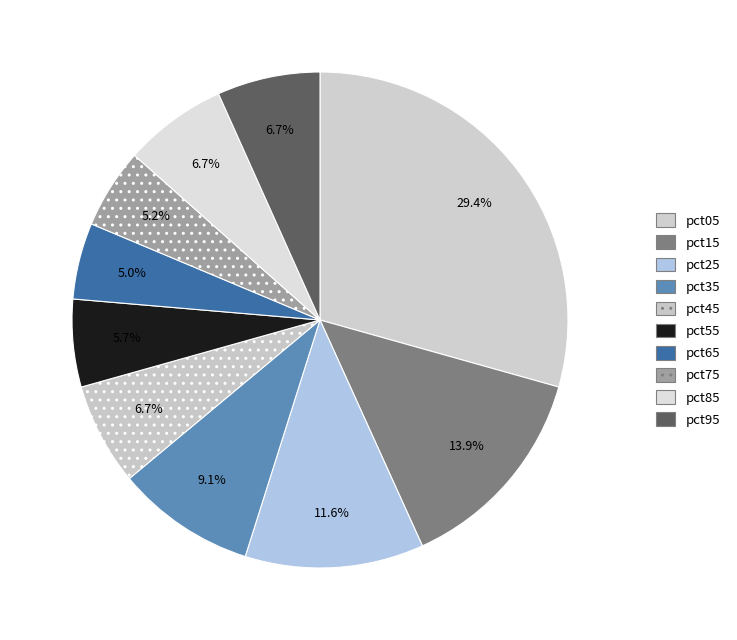

Count the number of slices in the pie.

10